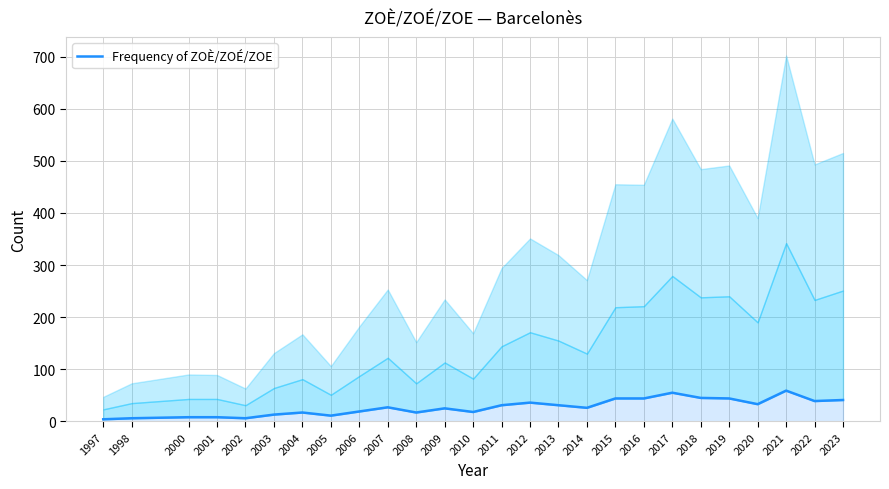

Which category has the highest value across all series?

2021